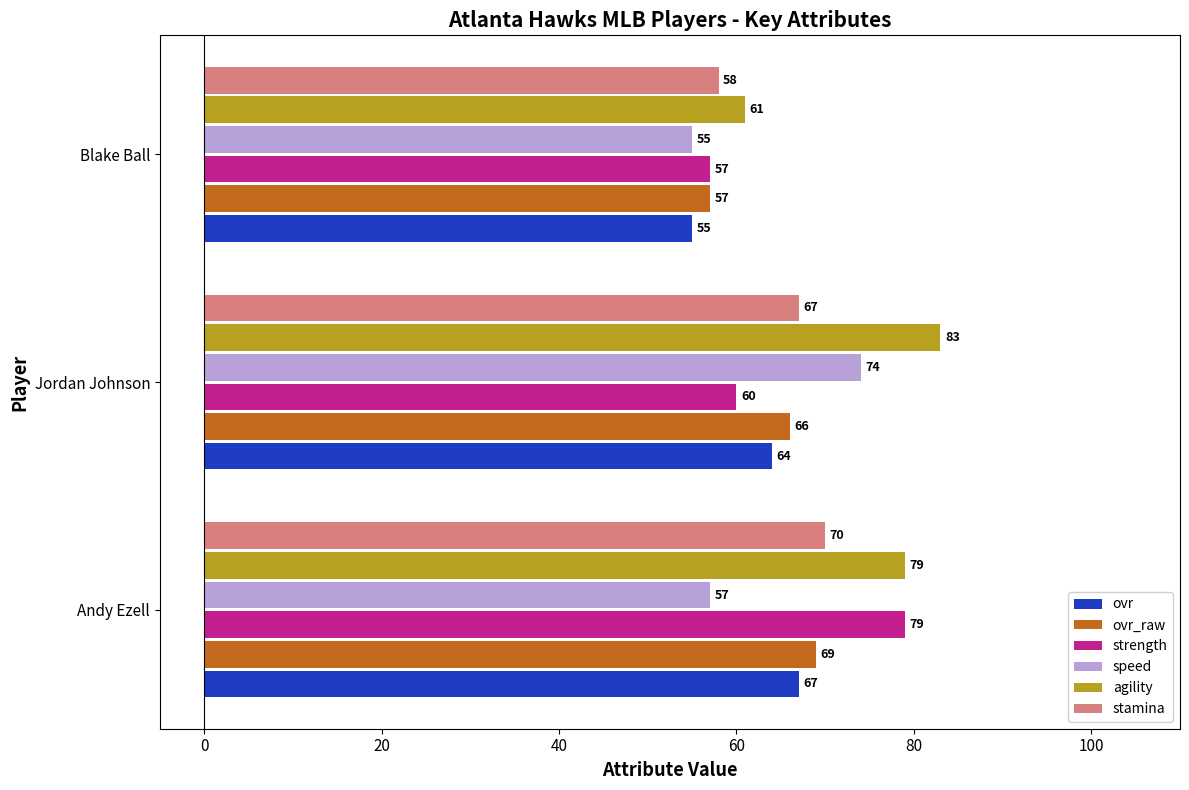

What is the total value across all series at Jordan Johnson?

414